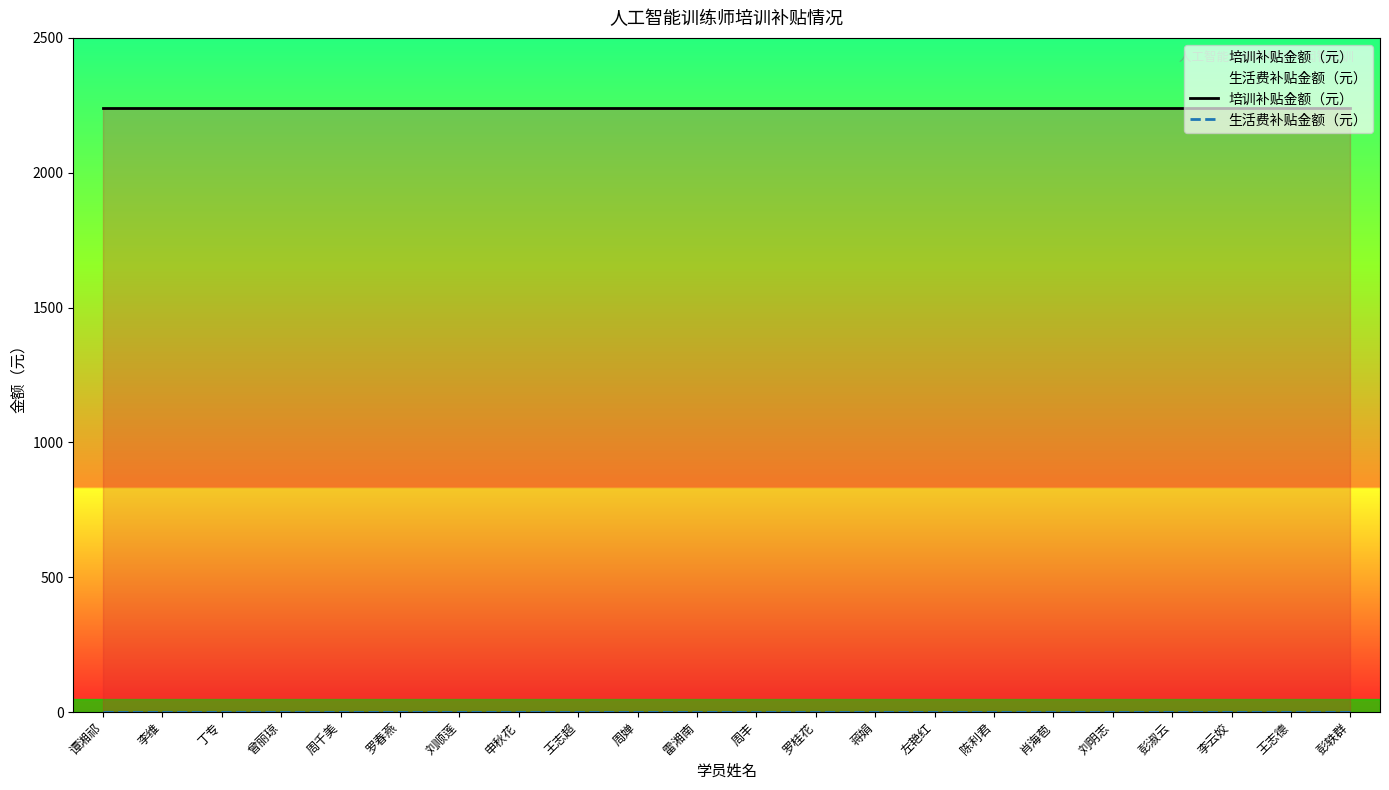

What is the value of the 培训补贴金额（元） point at the 8th from the left?

2240